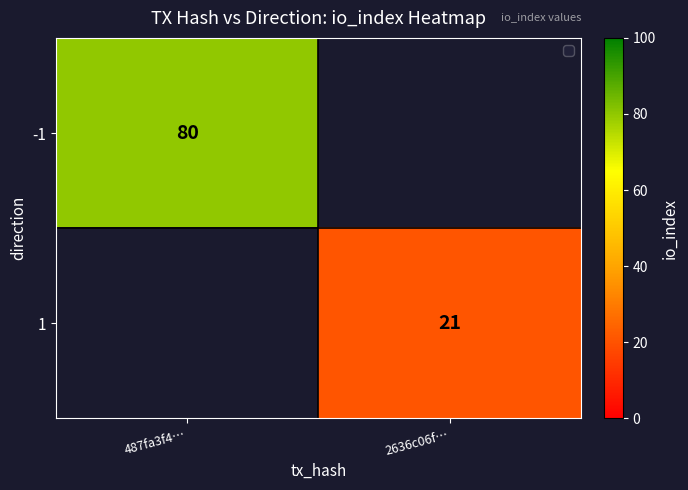

The -1 series shows 80 at 487fa3f4…. True or false?

True